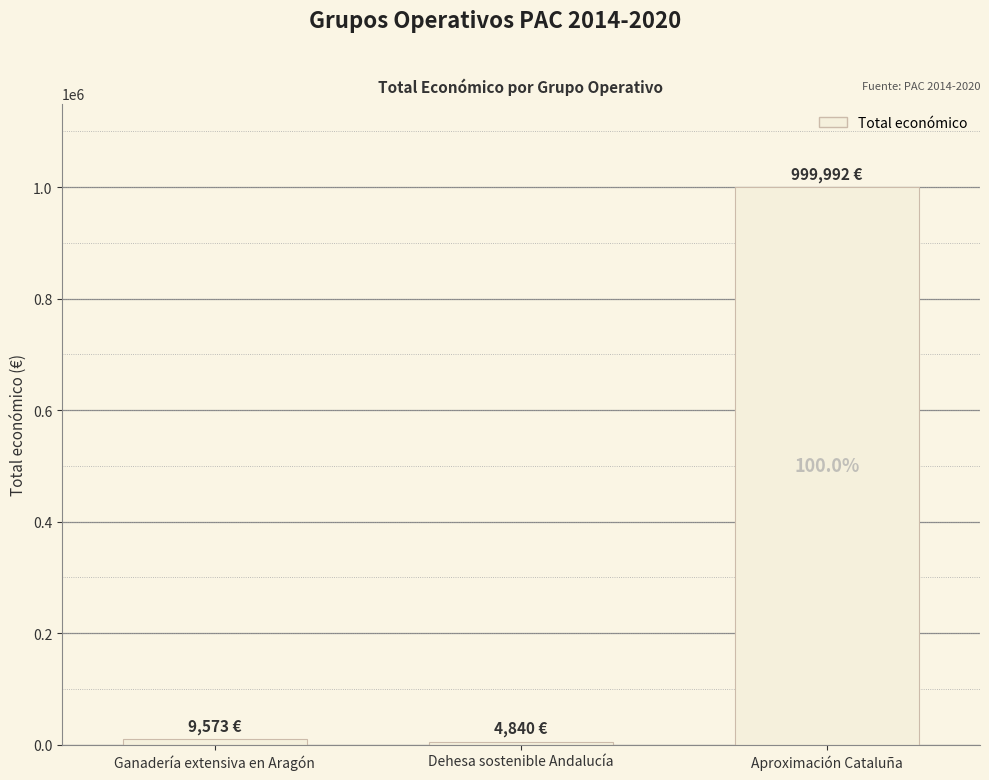

What is the sum of all values?

1014405